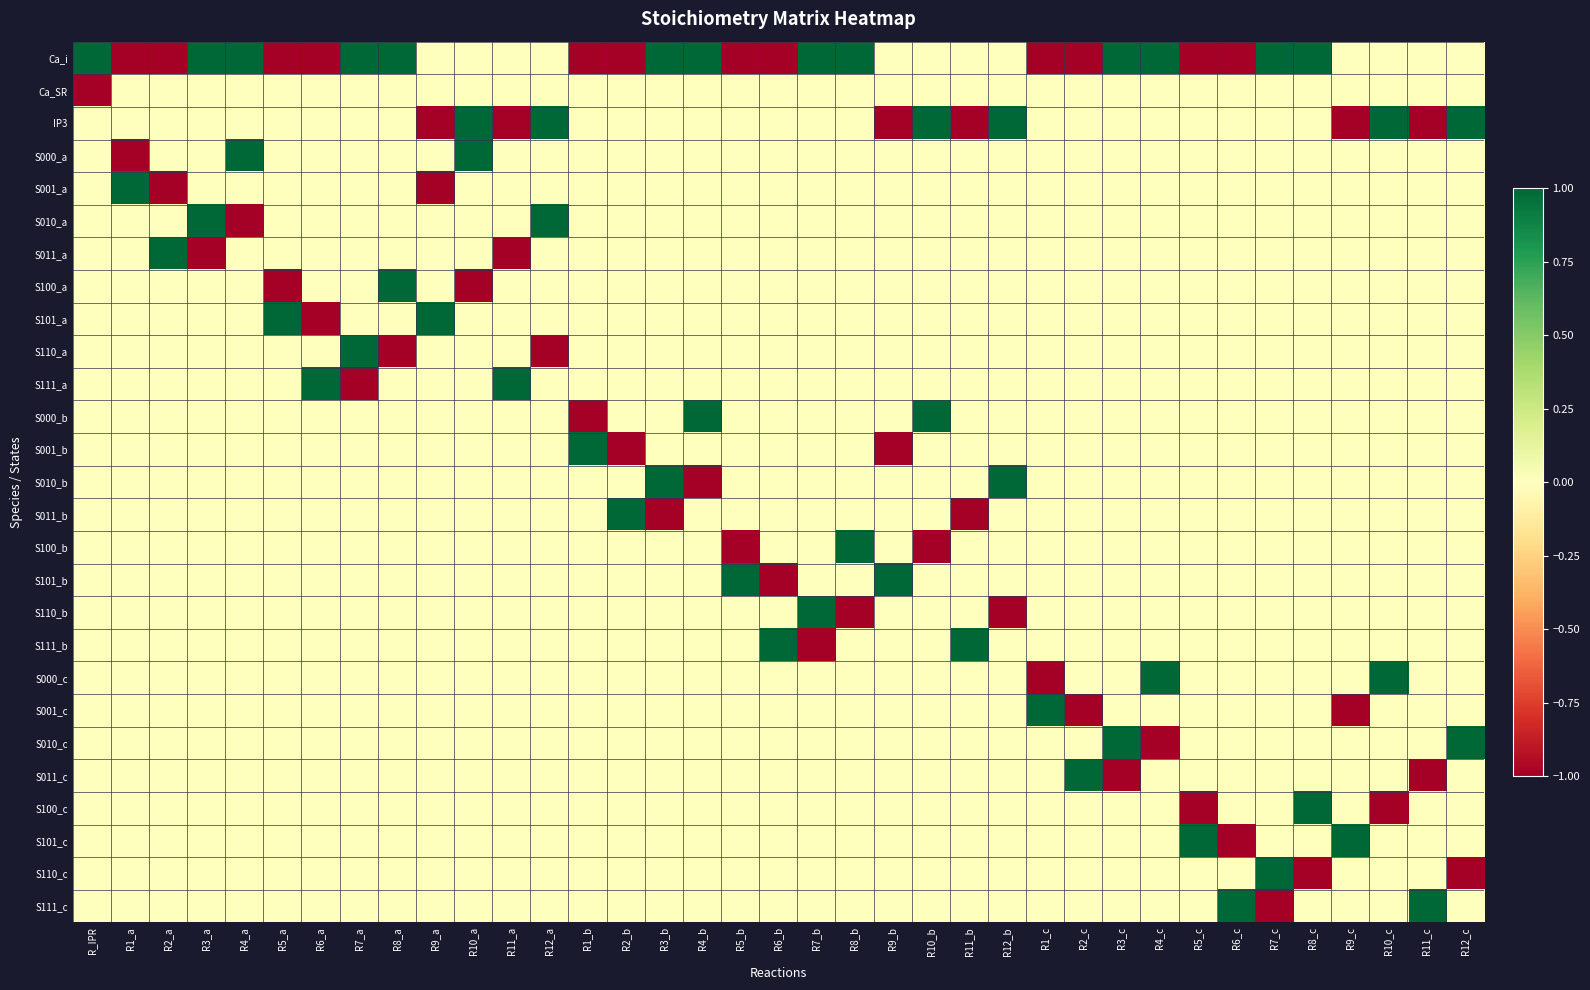

Which category has the lowest value across all series?

R1_a